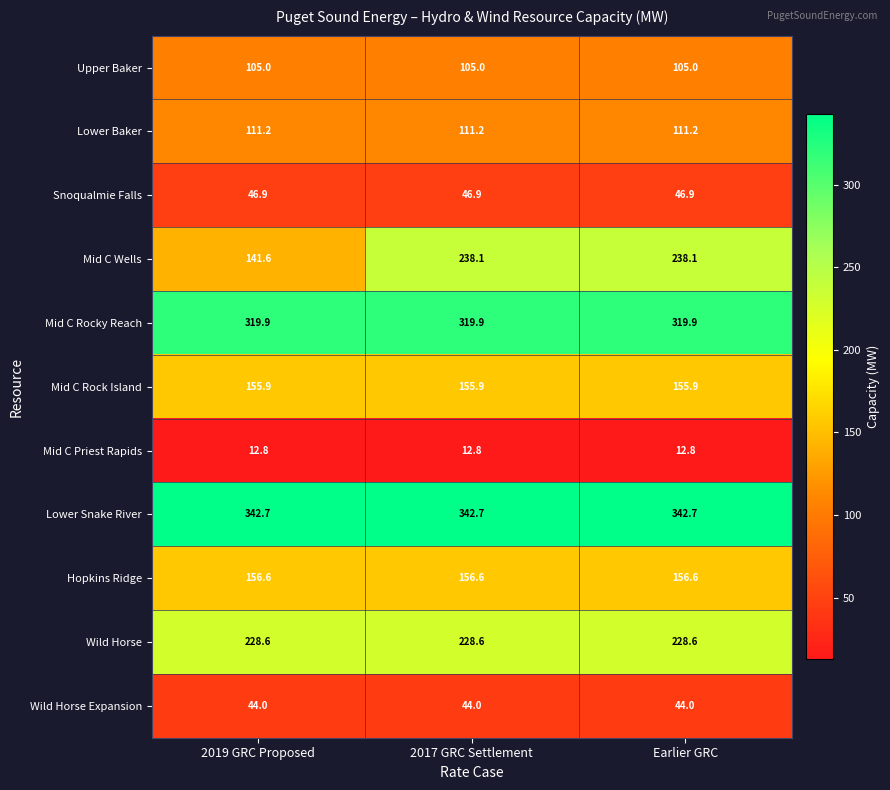

What is the maximum value shown in the chart?

342.7